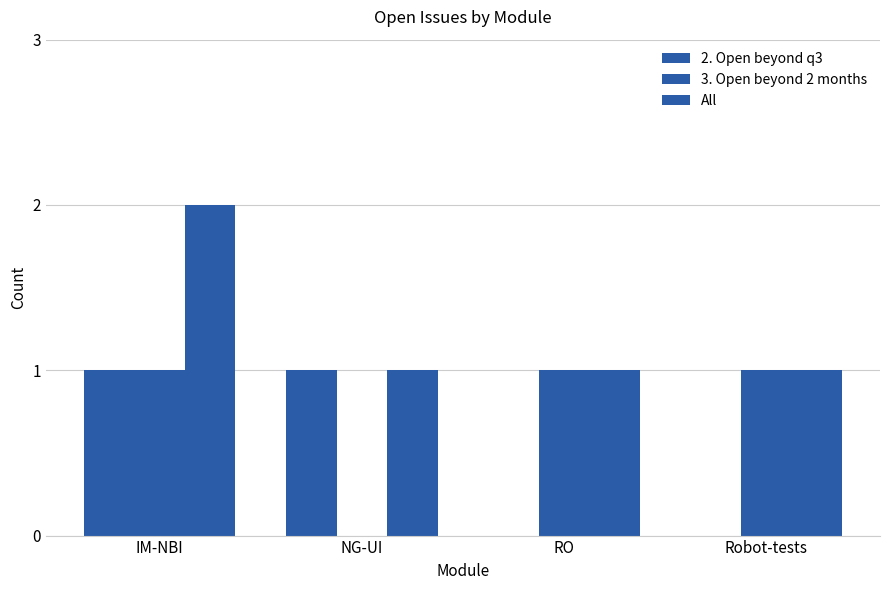

How many distinct data groups are displayed?

3